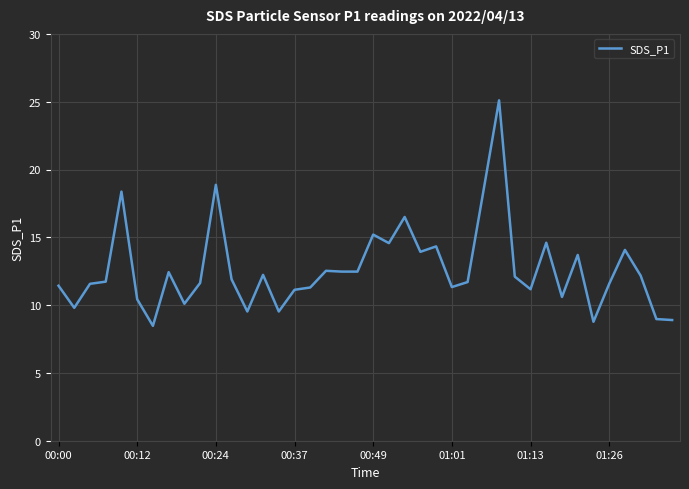

What is the difference between the maximum and minimum values?

16.6